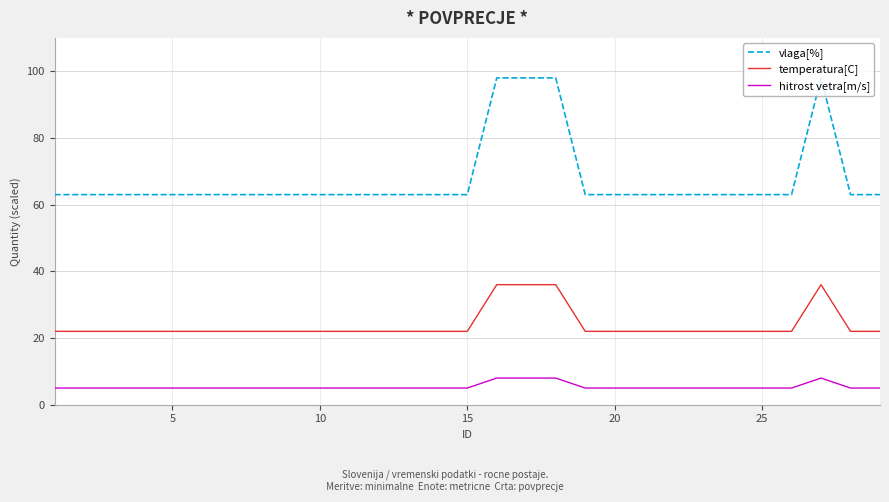

What is the average value of the temperatura[C] series?

24